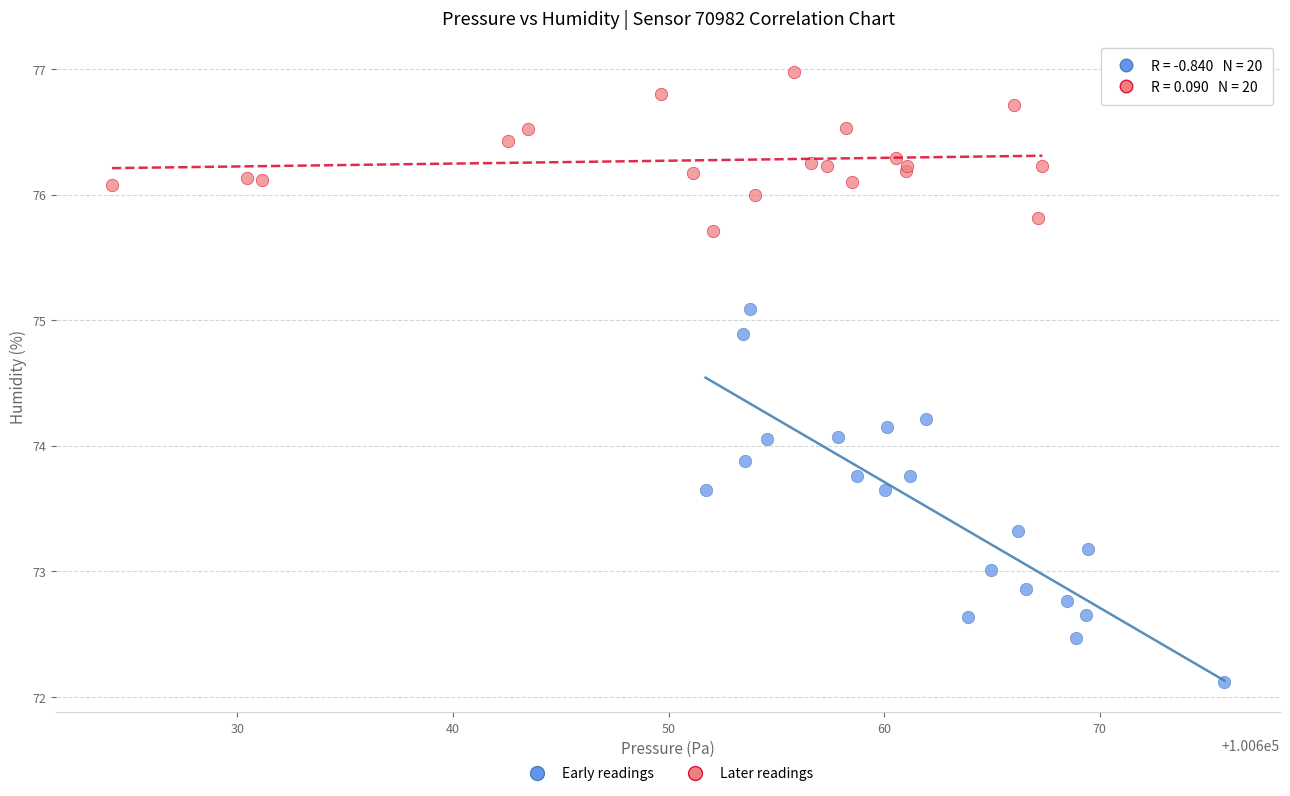

Which series reaches the maximum Y coordinate?

Later readings